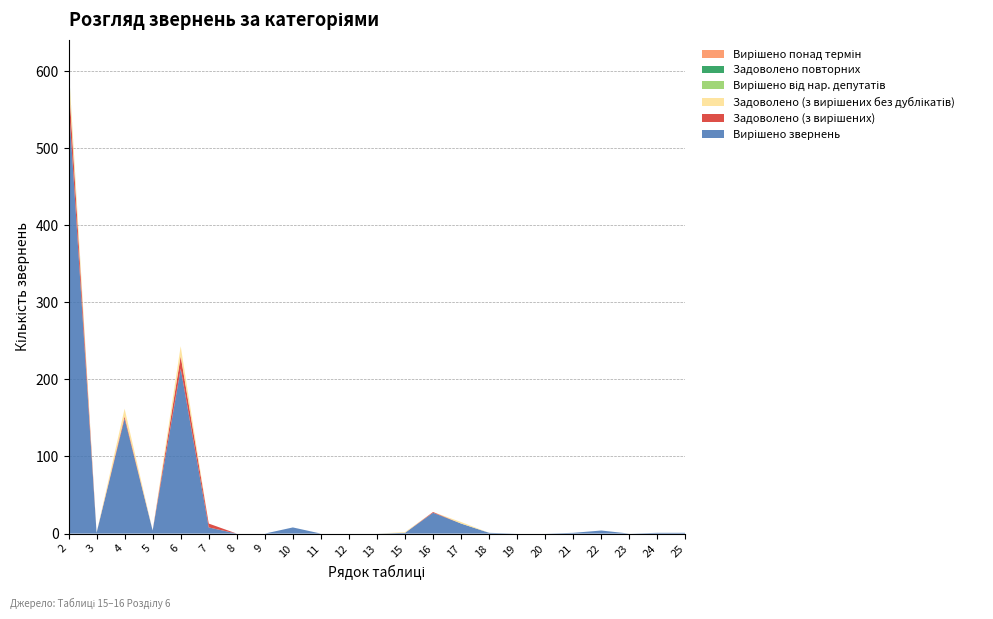

Reading right to left, what are all the values shown in this chart?

Вирішено звернень: 25=1	24=1	23=0	22=4	21=1	20=0	19=0	18=1	17=13	16=27	15=1	13=0	12=0	11=0	10=8	9=0	8=0	7=8	6=214	5=4	4=149	3=1	2=563
Задоволено (з вирішених): 25=0	24=0	23=0	22=0	21=0	20=0	19=0	18=0	17=0	16=1	15=0	13=0	12=0	11=0	10=0	9=0	8=0	7=5	6=16	5=0	4=3	3=0	2=29
Задоволено (з вирішених без дублікатів): 25=0	24=0	23=0	22=0	21=0	20=0	19=0	18=0	17=2	16=0	15=1	13=0	12=0	11=0	10=0	9=0	8=0	7=0	6=13	5=0	4=10	3=0	2=17
Вирішено від нар. депутатів: 25=0	24=0	23=0	22=0	21=0	20=0	19=0	18=0	17=0	16=0	15=0	13=0	12=0	11=0	10=0	9=0	8=0	7=0	6=0	5=0	4=0	3=0	2=0
Задоволено повторних: 25=0	24=0	23=0	22=0	21=0	20=0	19=0	18=0	17=0	16=0	15=0	13=0	12=0	11=0	10=0	9=0	8=0	7=0	6=0	5=0	4=0	3=0	2=1
Вирішено понад термін: 25=0	24=0	23=0	22=0	21=0	20=0	19=0	18=0	17=0	16=0	15=0	13=0	12=0	11=0	10=0	9=0	8=0	7=0	6=0	5=0	4=0	3=0	2=0